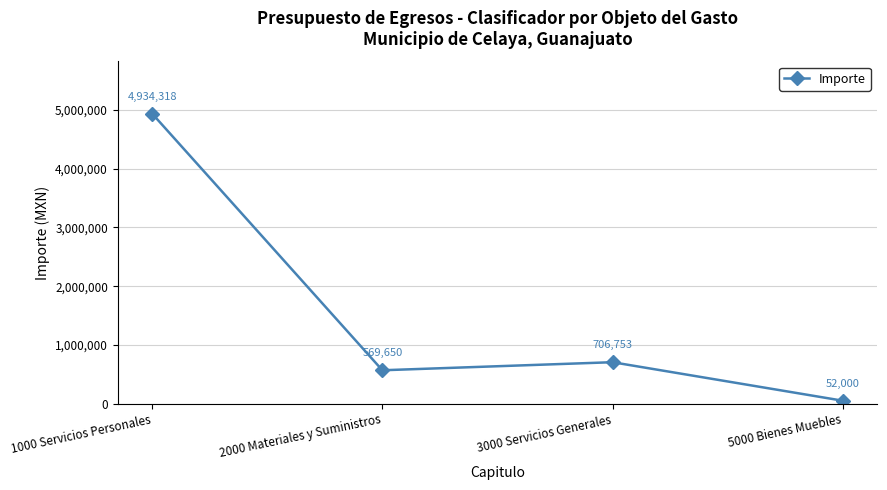

True or false: the data shows 4934317.6 at 1000 Servicios Personales.

True